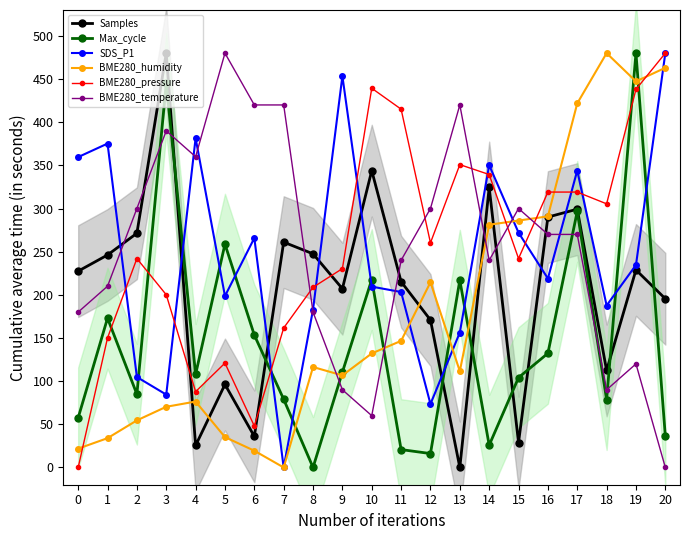

What is the maximum value for BME280_pressure?

480.0